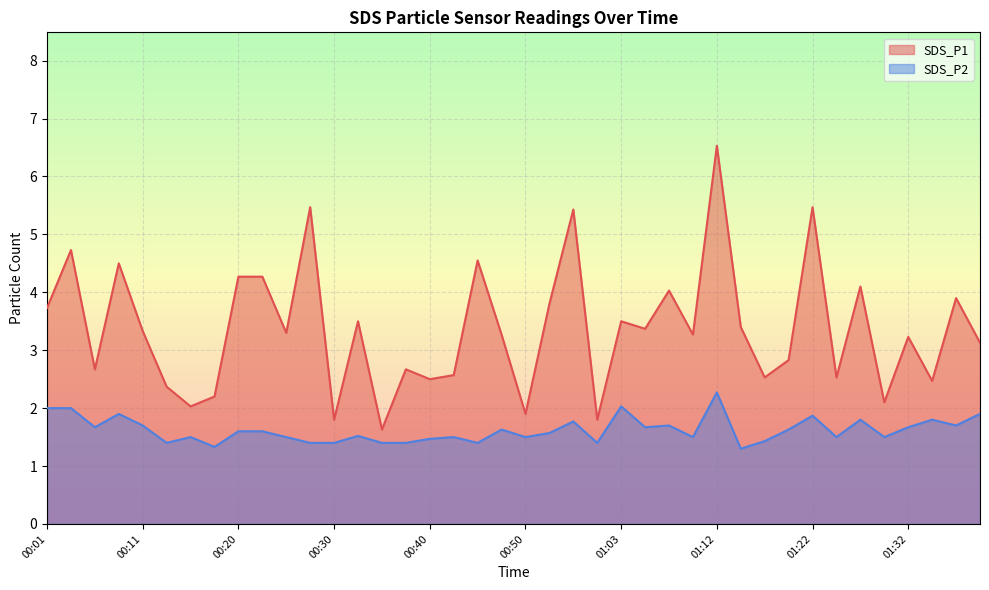

The SDS_P1 series shows 6.5 at 00:01. True or false?

False